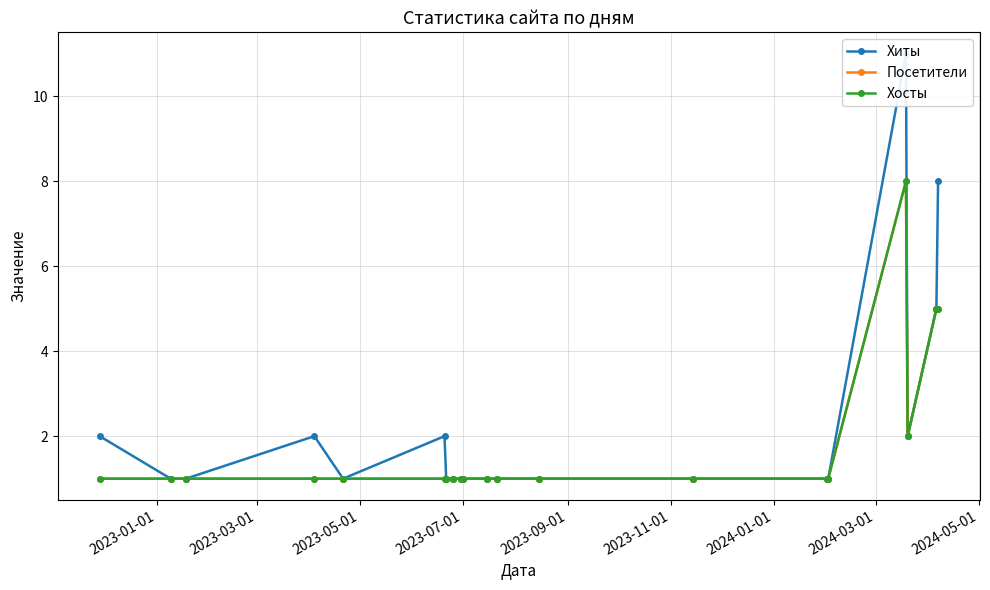

How many values in the Посетители series exceed 1?

4